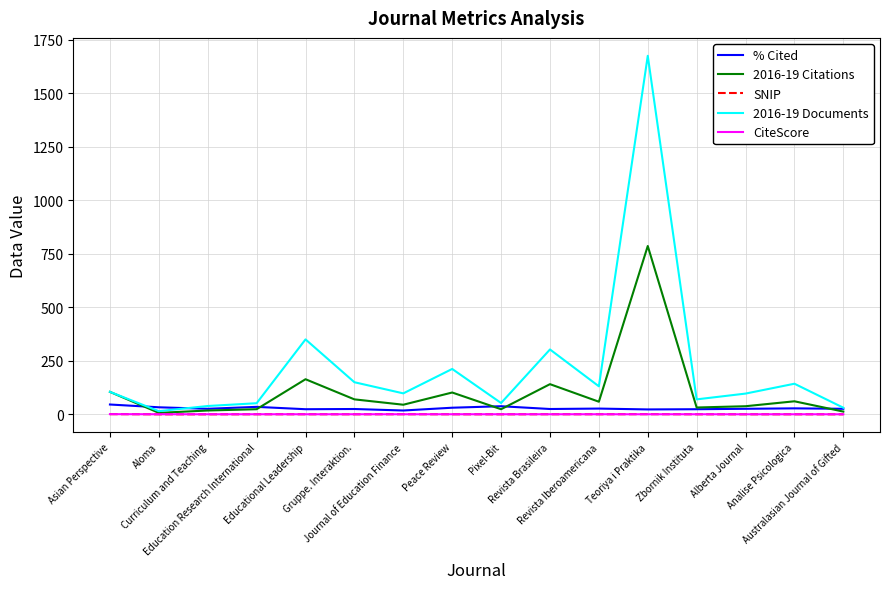

What is the greatest value displayed?

1674.0